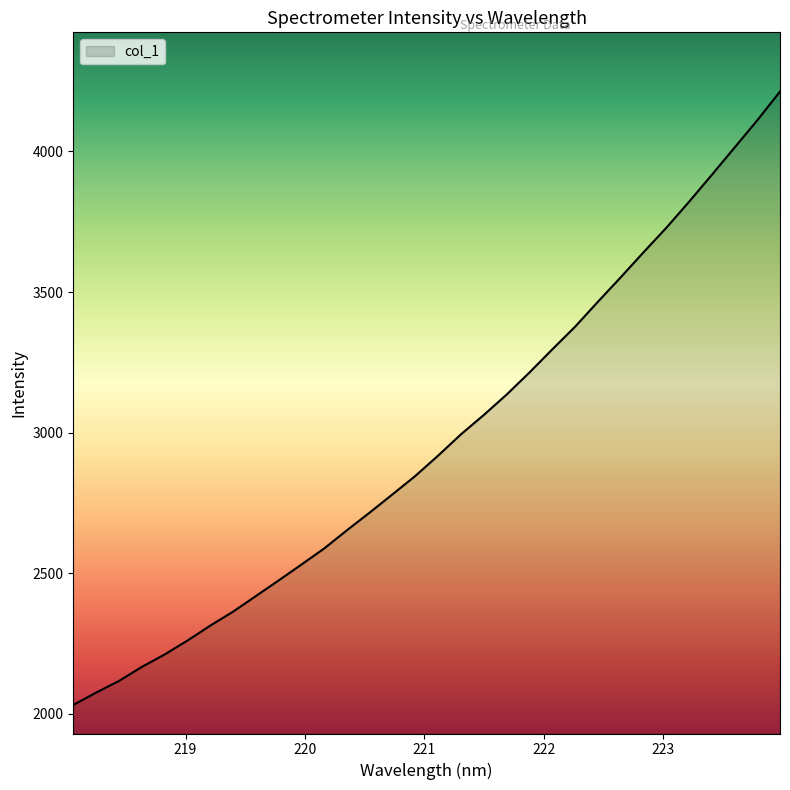

What is the smallest value displayed?

2031.2